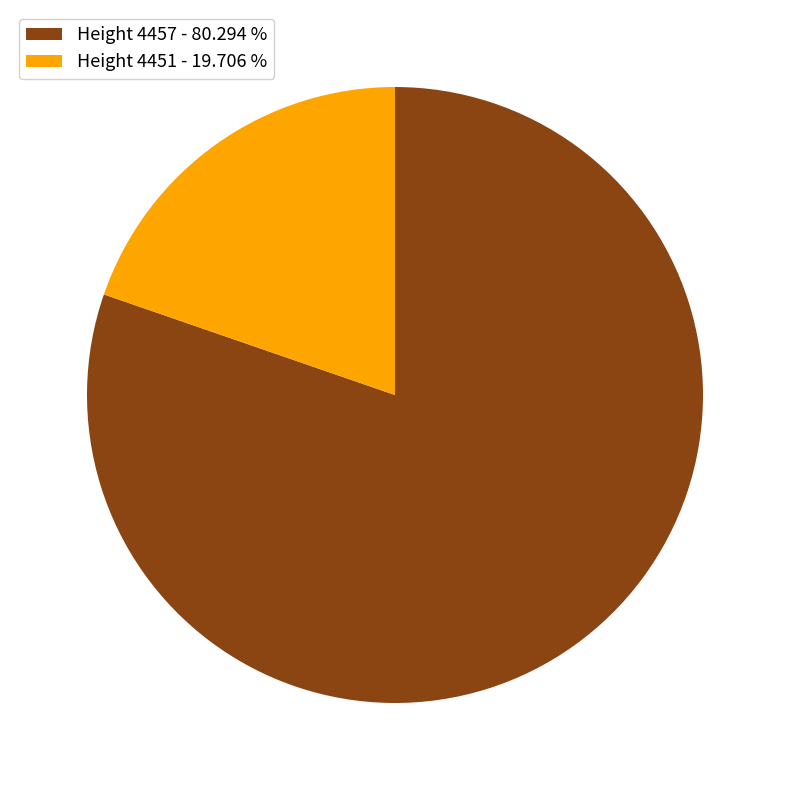

How many slices are in this pie chart?

2